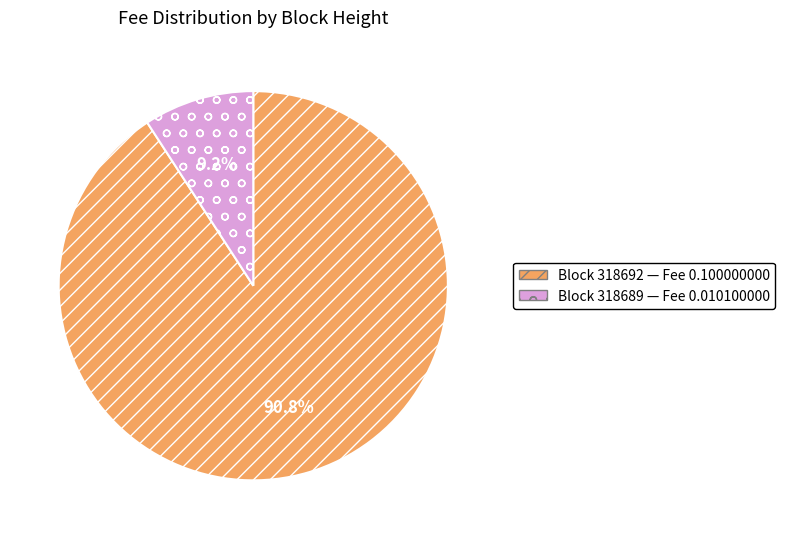

Does any single category account for the majority?

Yes